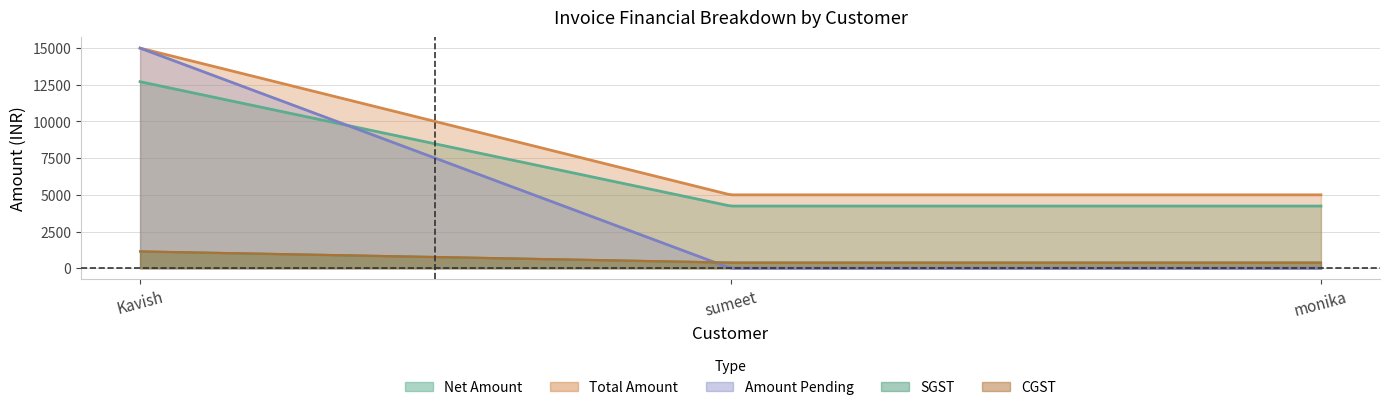

Reading left to right, transcribe all the data shown in this chart.

Net Amount: 12711.9	4237.3	4237.3
SGST: 1144.1	381.4	381.4
CGST: 1144.1	381.4	381.4
Total Amount: 15000.0	5000.0	5000.0
Amount Pending: 15000.0	0.0	0.0